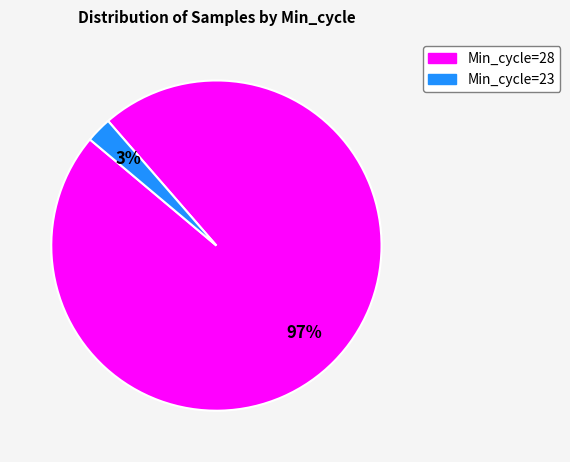

To the nearest percent, what portion does Min_cycle=28 represent?

97%